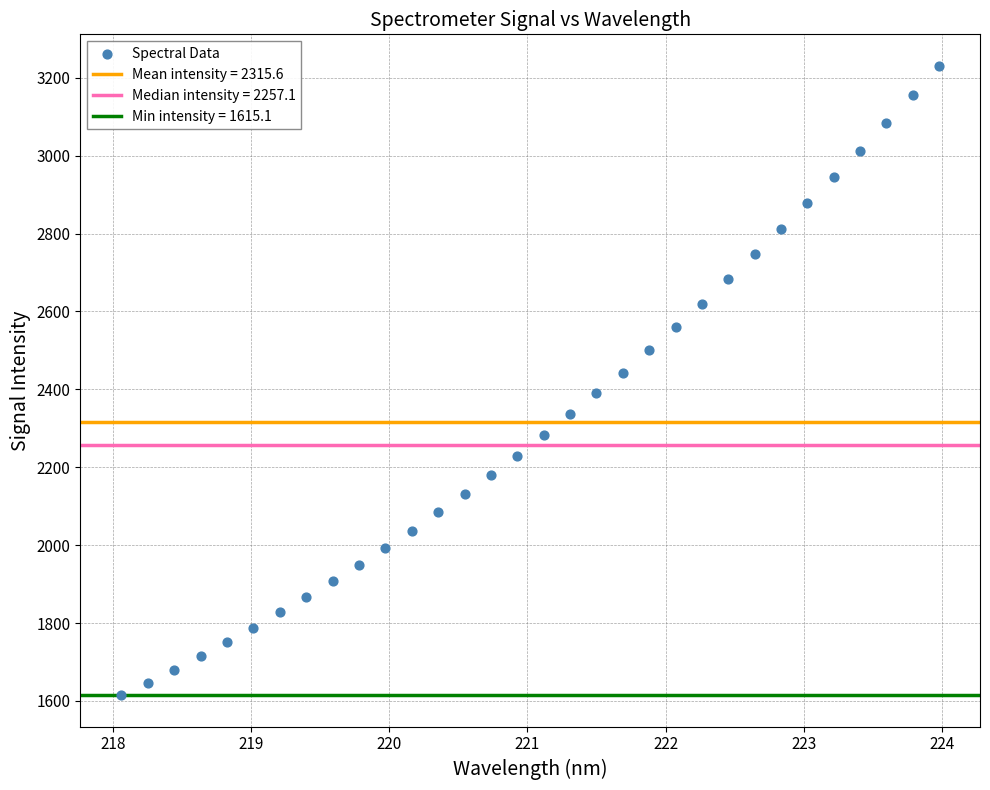

What is the range of X values (max minus min)?

5.9